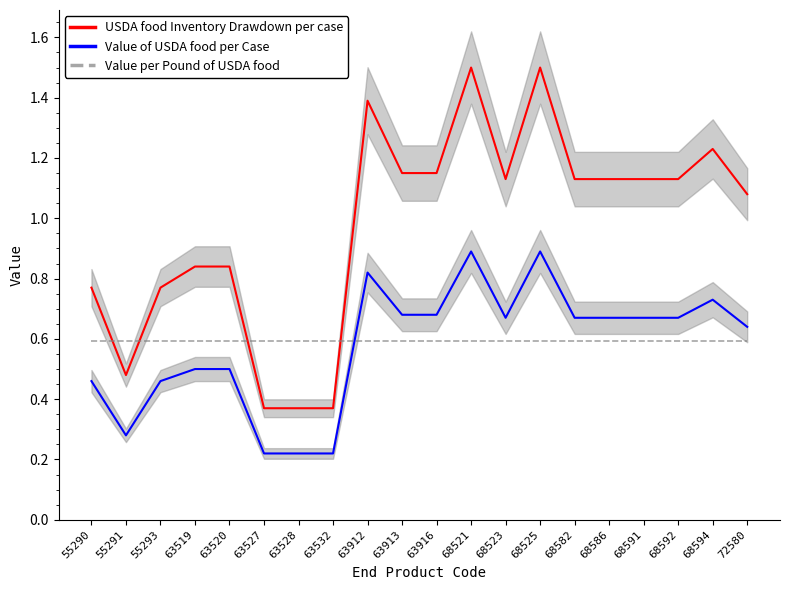

What is the lowest value of the USDA food Inventory Drawdown per case series?

0.4